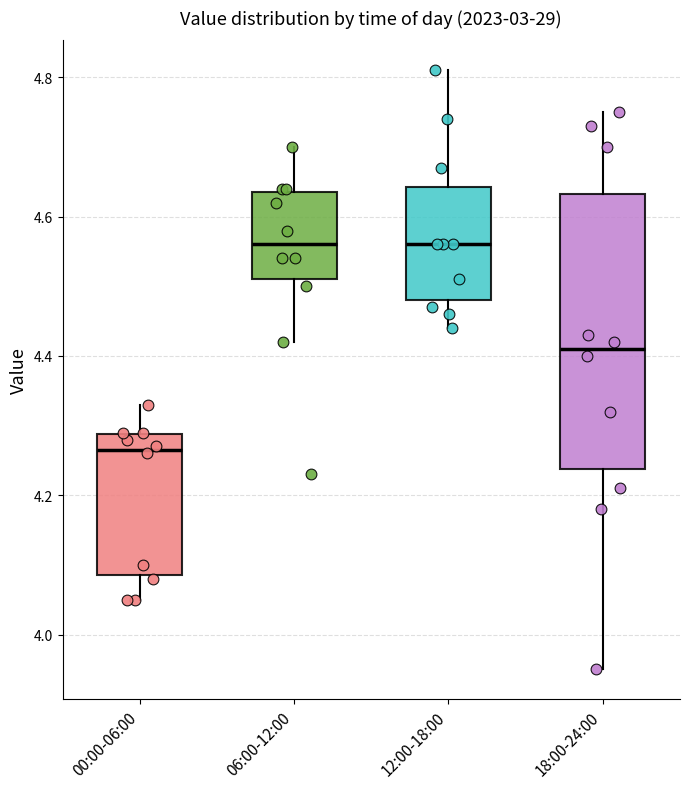

Comparing the boxes themselves (not the whiskers), which one is the tallest?

18:00-24:00